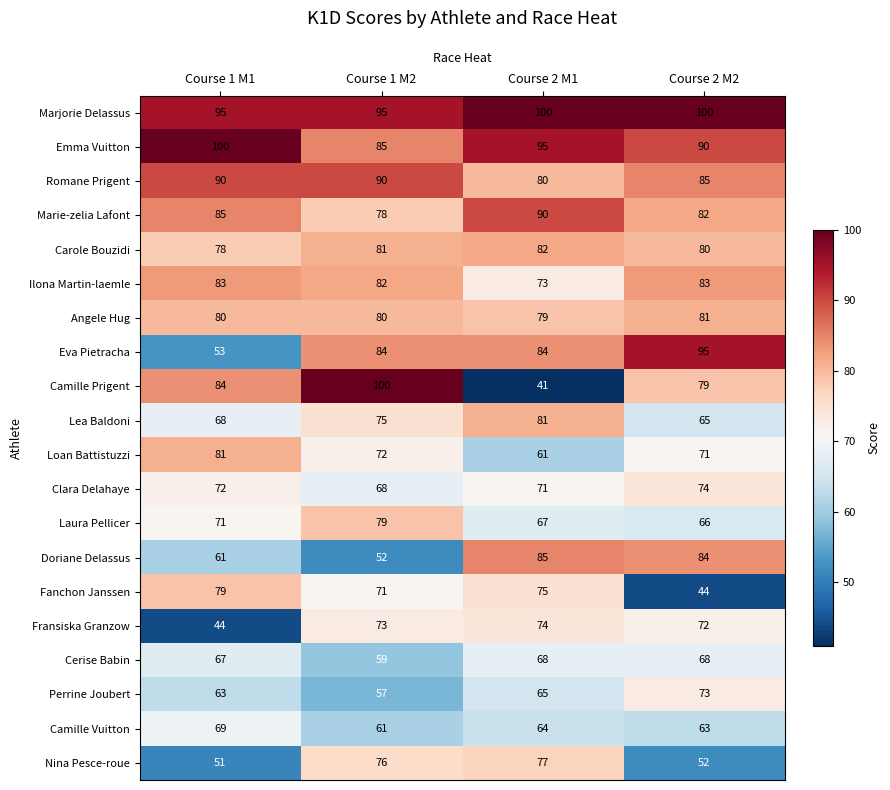

Rank the series at Course 1 M2 from lowest to highest value.

Doriane Delassus, Perrine Joubert, Cerise Babin, Camille Vuitton, Clara Delahaye, Fanchon Janssen, Loan Battistuzzi, Fransiska Granzow, Lea Baldoni, Nina Pesce-roue, Marie-zelia Lafont, Laura Pellicer, Angele Hug, Carole Bouzidi, Ilona Martin-laemle, Eva Pietracha, Emma Vuitton, Romane Prigent, Marjorie Delassus, Camille Prigent